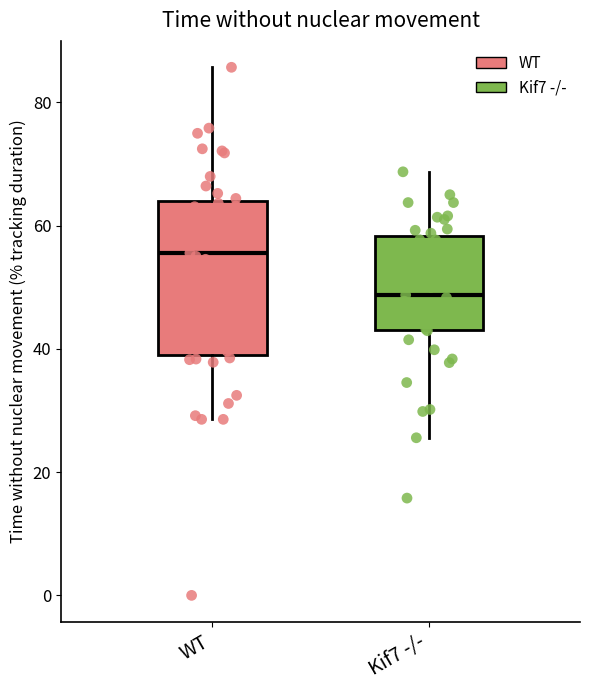

Where is the upper edge of the box for WT on the y-axis? The values are not printed on the chart, so give them approximately, as read against the axis.

64